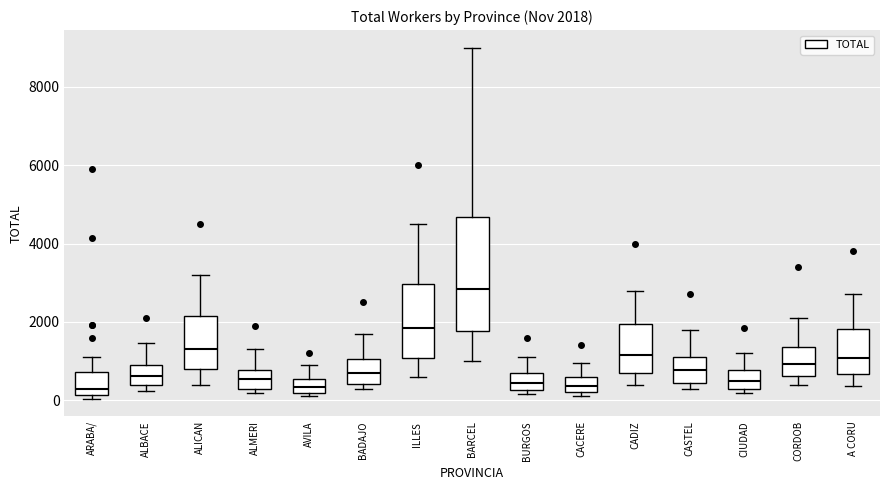

Which box is the tallest, from its lower edge to its upper edge?

BARCEL